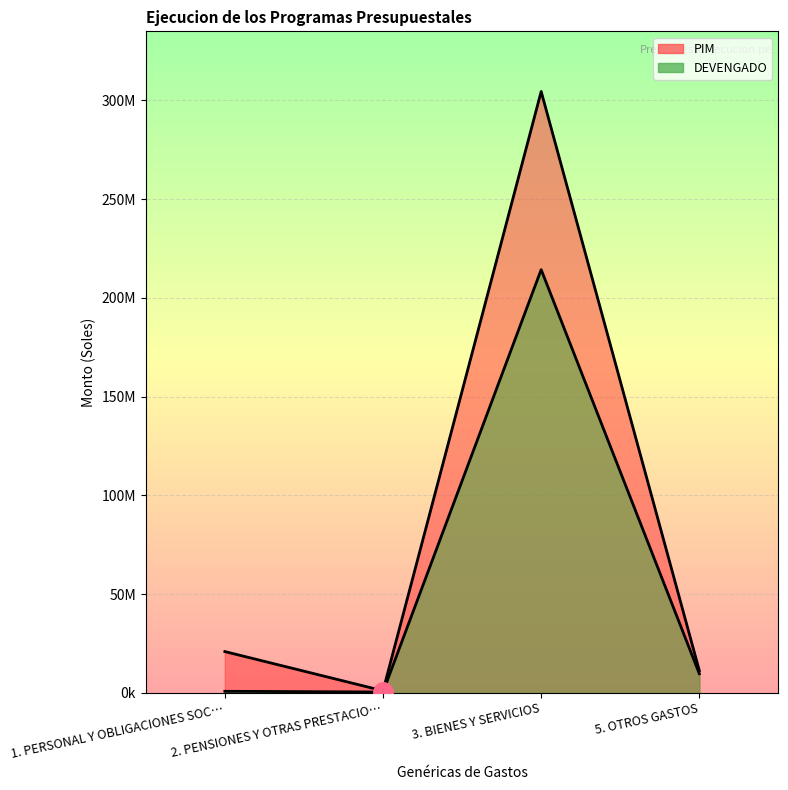

What is the difference between the DEVENGADO values at 3. BIENES Y SERVICIOS and 5. OTROS GASTOS?

204543516